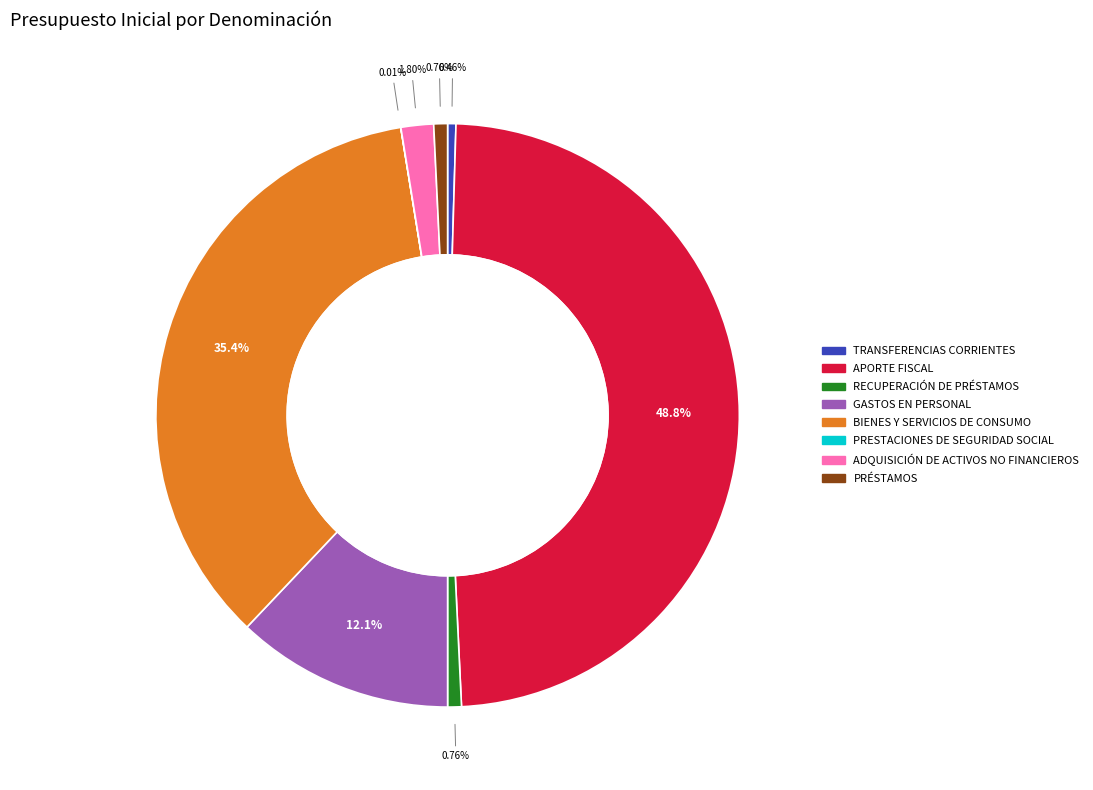

Does any single category account for the majority?

No